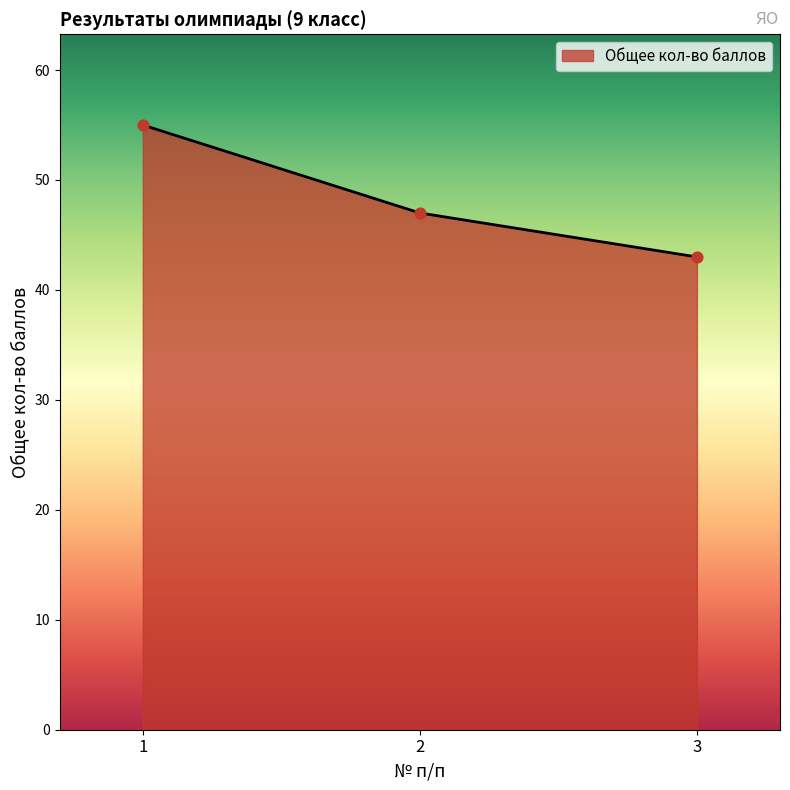

What is the change in value from 1 to 3?

-12